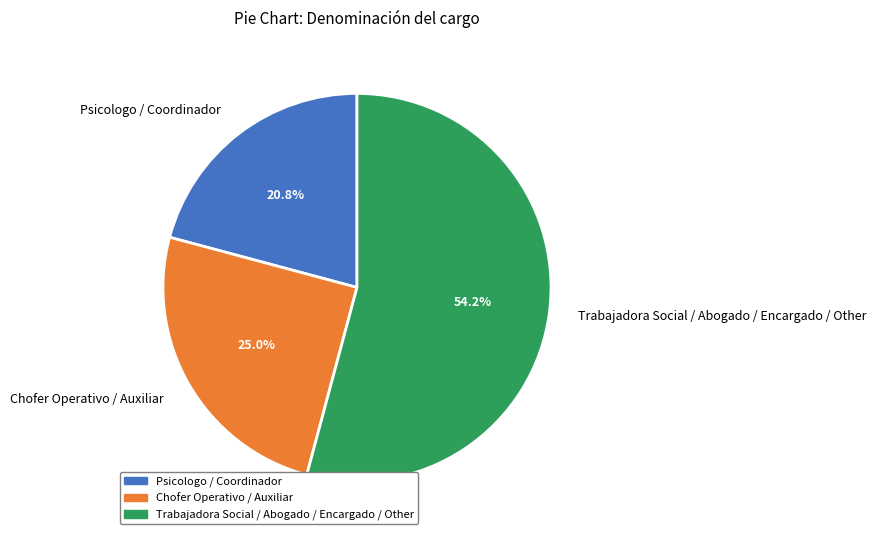

Does any single category account for the majority?

Yes